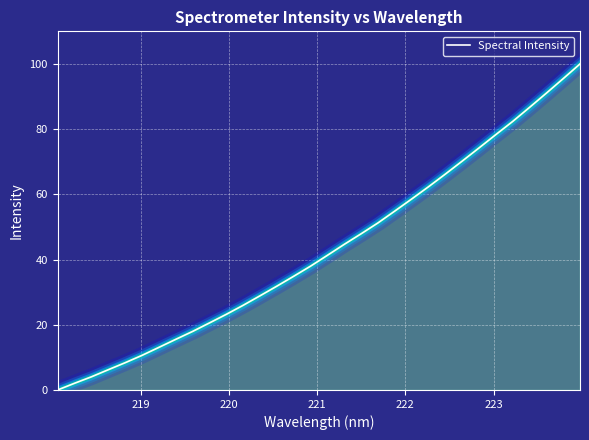

What is the greatest value displayed?

100.0